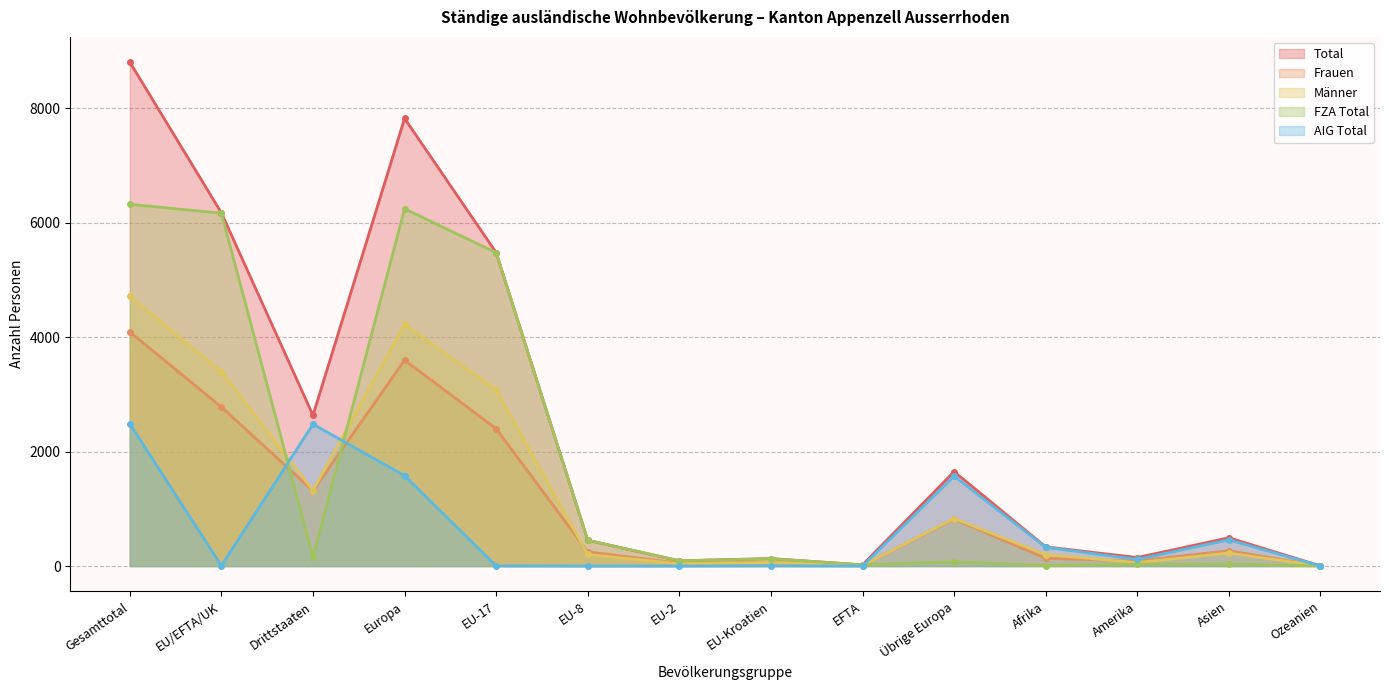

True or false: FZA Total and AIG Total cross at least once.

True